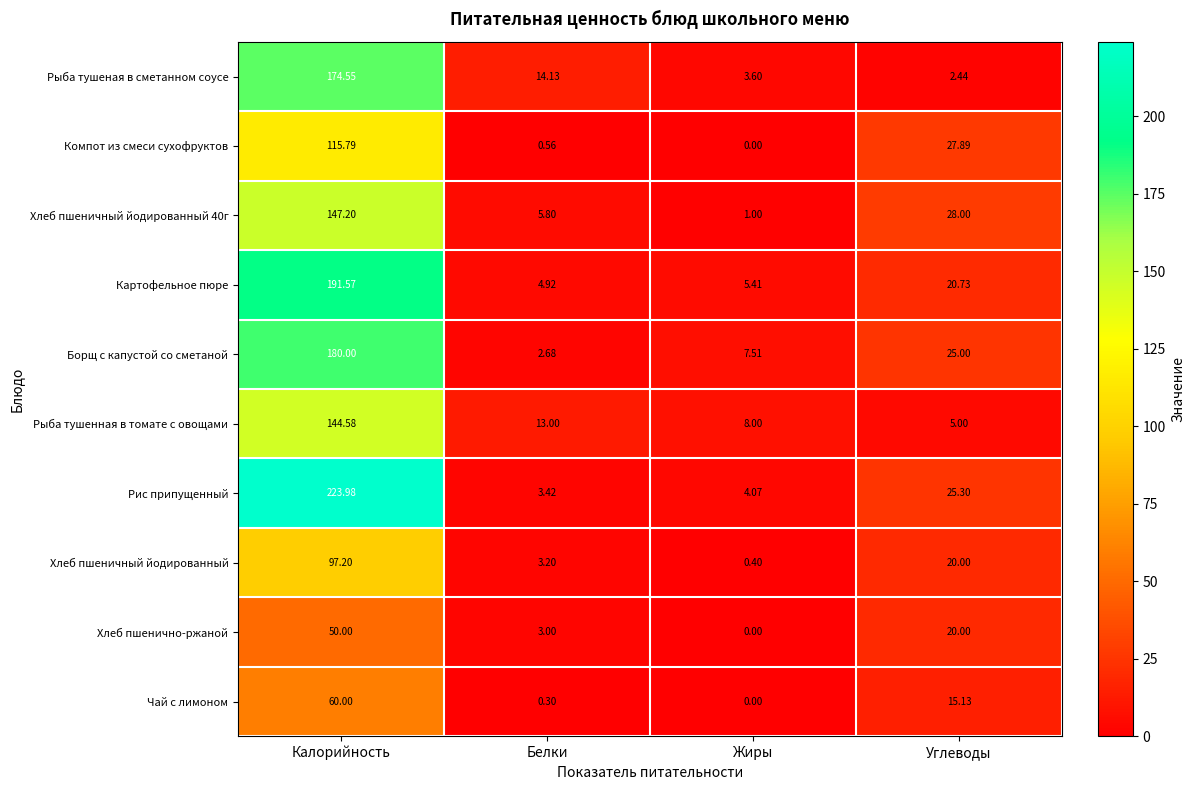

At how many categories does at least one series exceed 182?

1